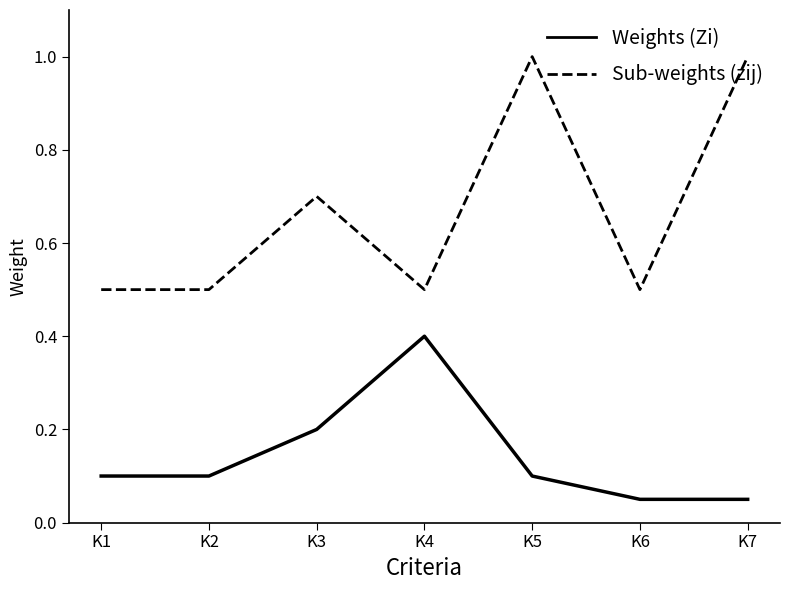

List the series in order of their peak value, lowest first.

Weights (Zi), Sub-weights (zij)